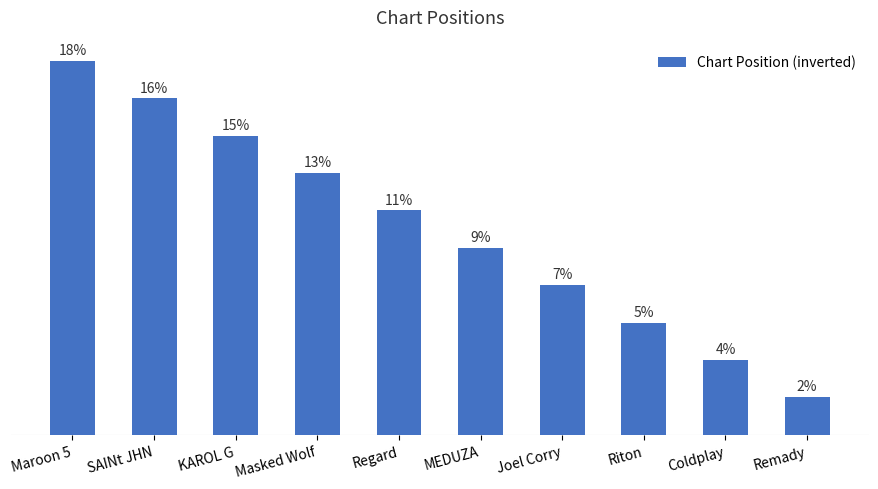

At which category does the chart reach its minimum across all series?

Remady